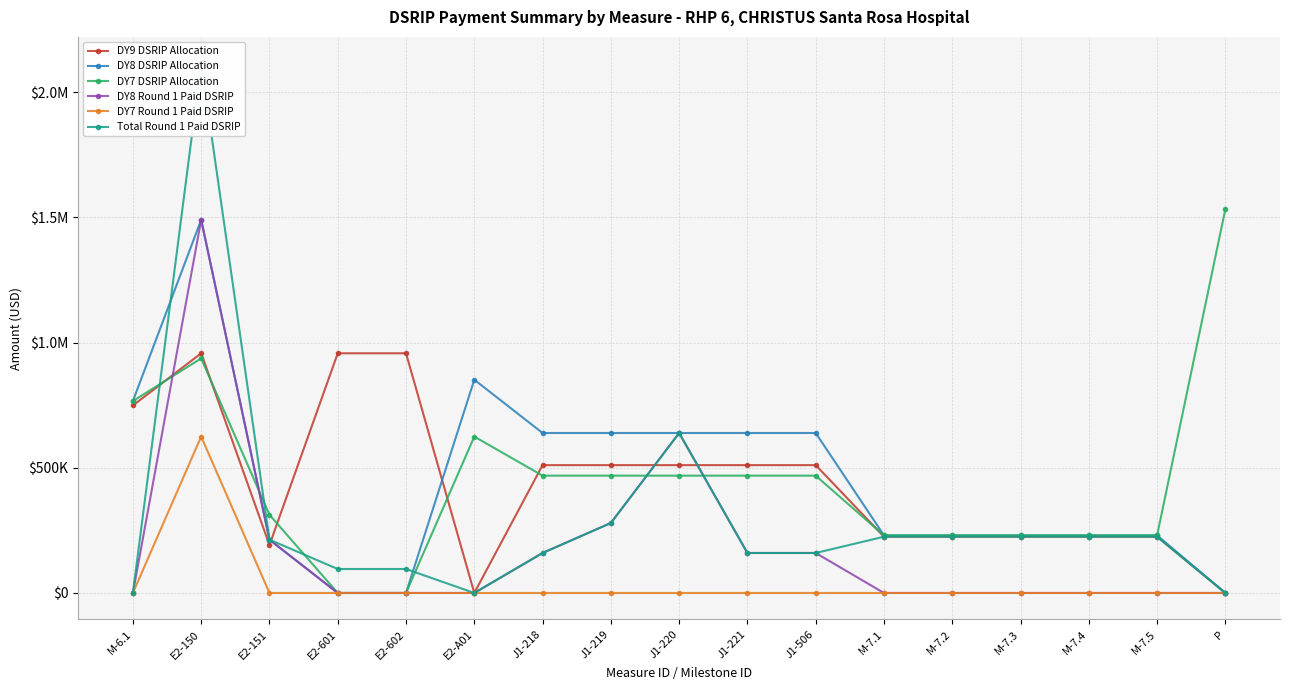

In DY7 DSRIP Allocation, how many points are lower than both neighbors (excluding endpoints)?

1